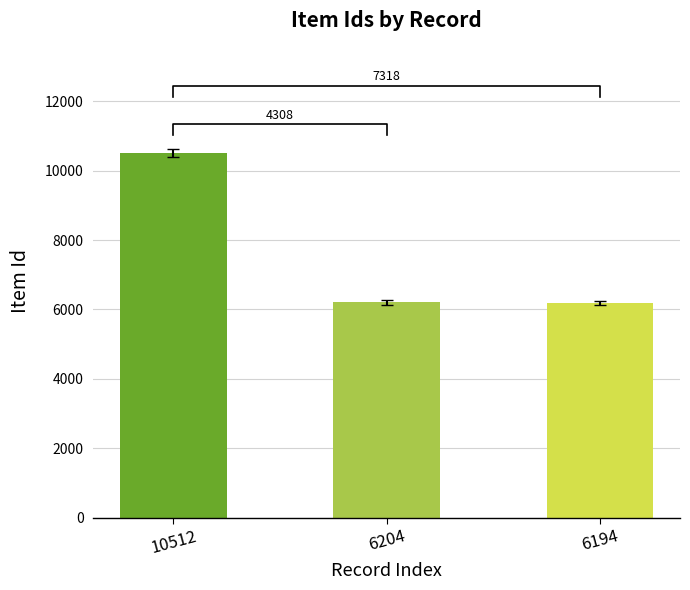

Approximately how many times larger is the value at 6194 compared to 10512?

0.6